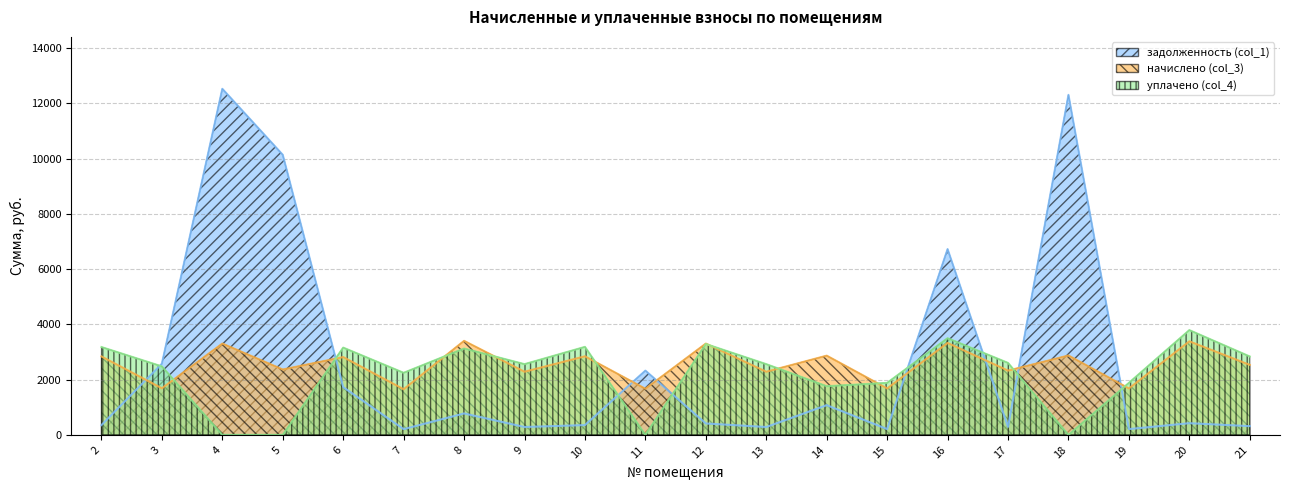

What is the difference between the maximum and minimum values in the начислено (col_3) series?

1751.0